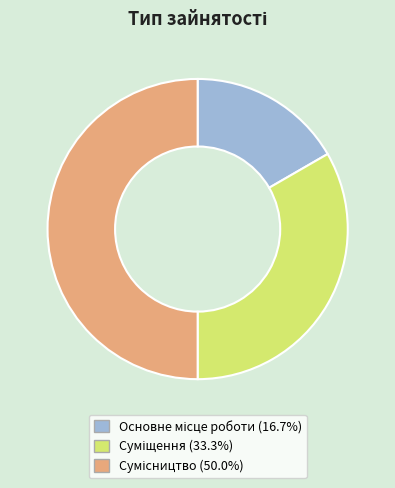

Is it true that Основне місце роботи is 10% of the pie?

False